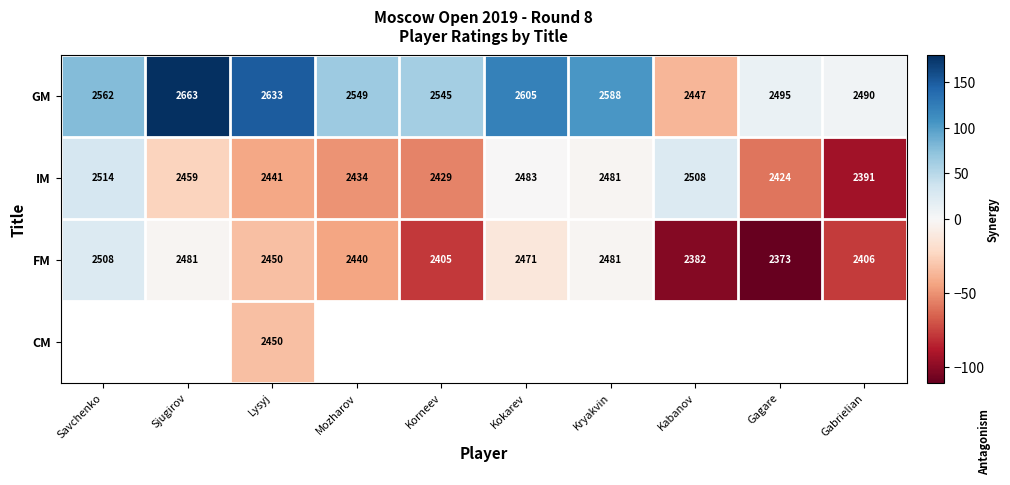

Where is FM nearest to the value 2440?

Mozharov